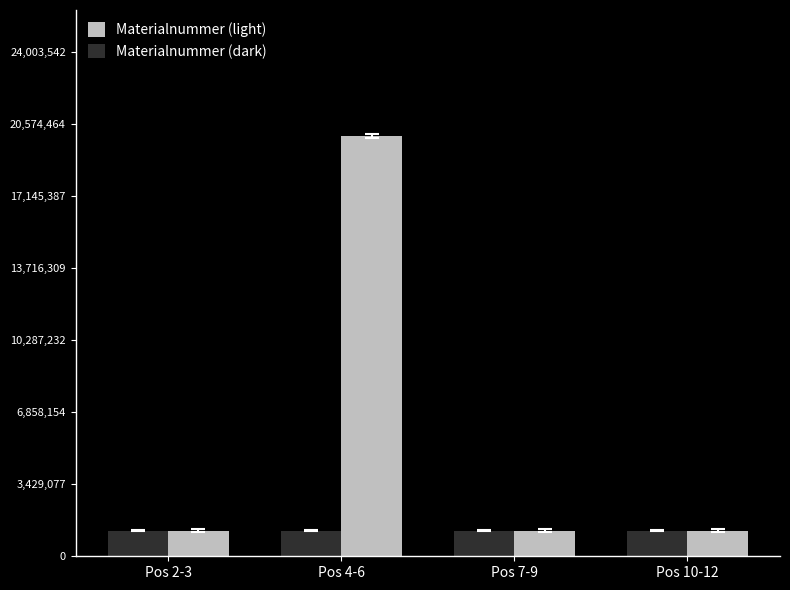

What is the difference between the Materialnummer (dark) values at Pos 4-6 and Pos 2-3?

3024